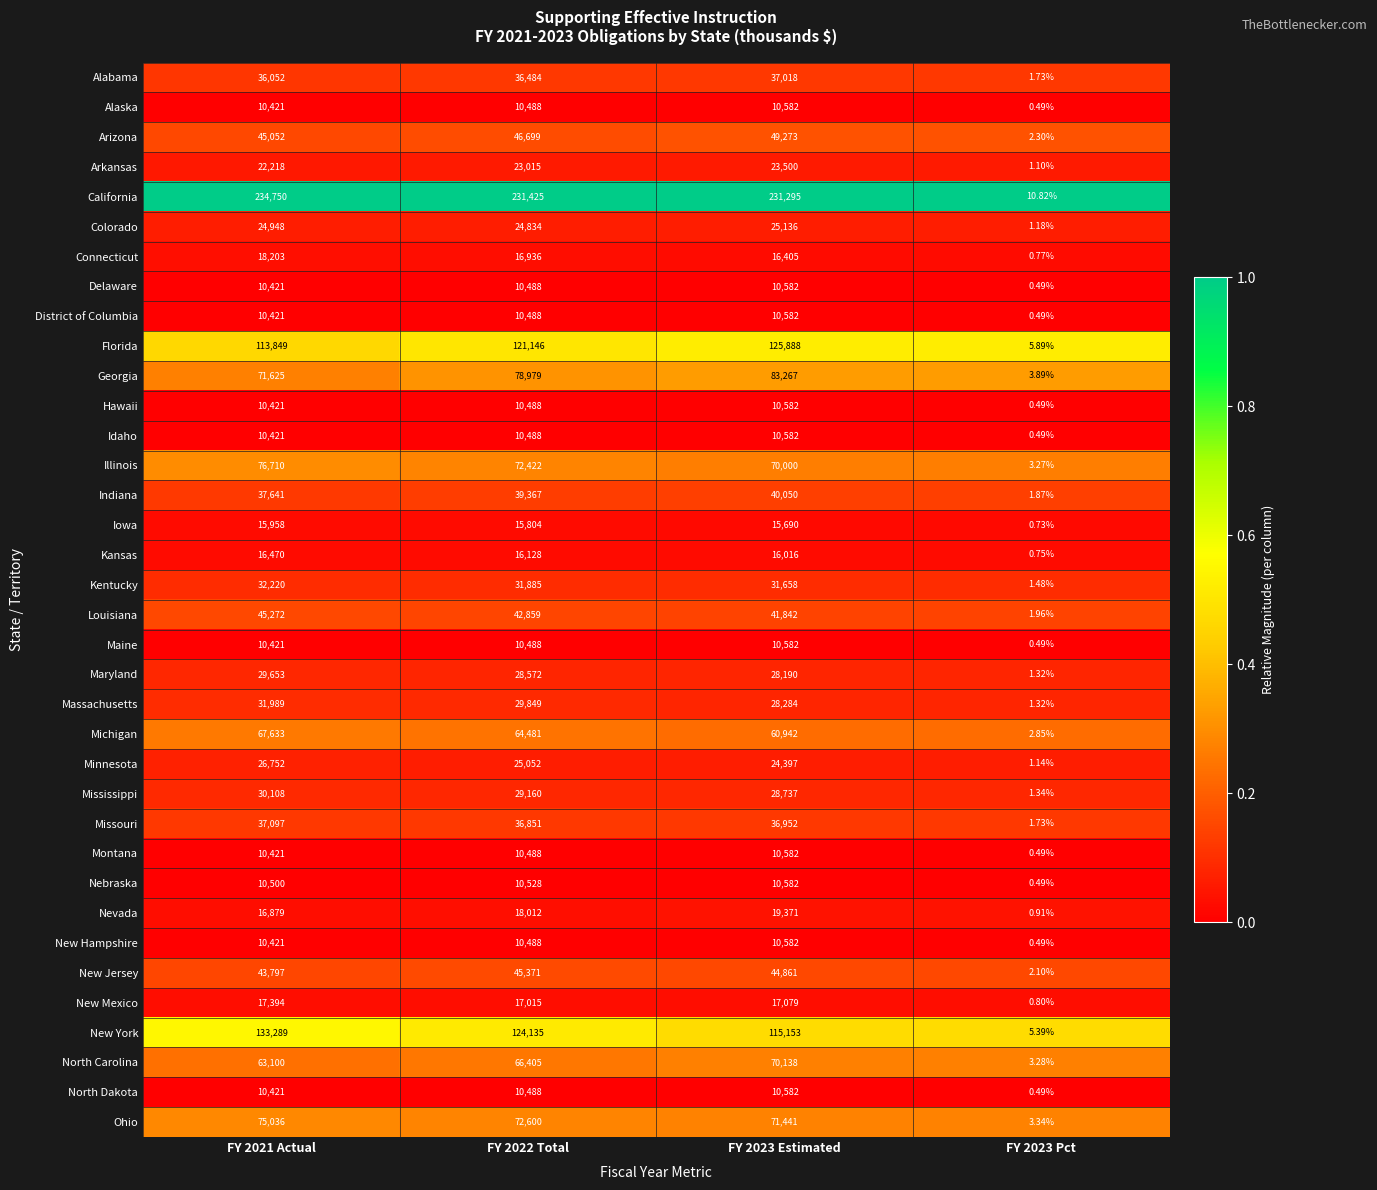

Which category has the lowest value across all series?

FY 2023 Pct